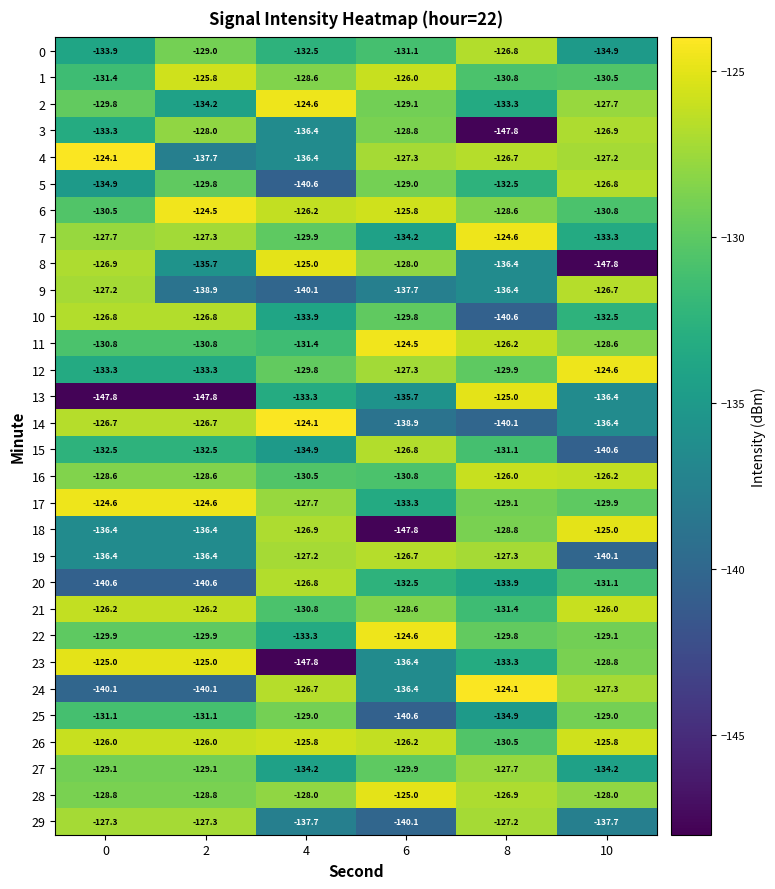

What is the spread (max minus min) of values at 0?

23.7